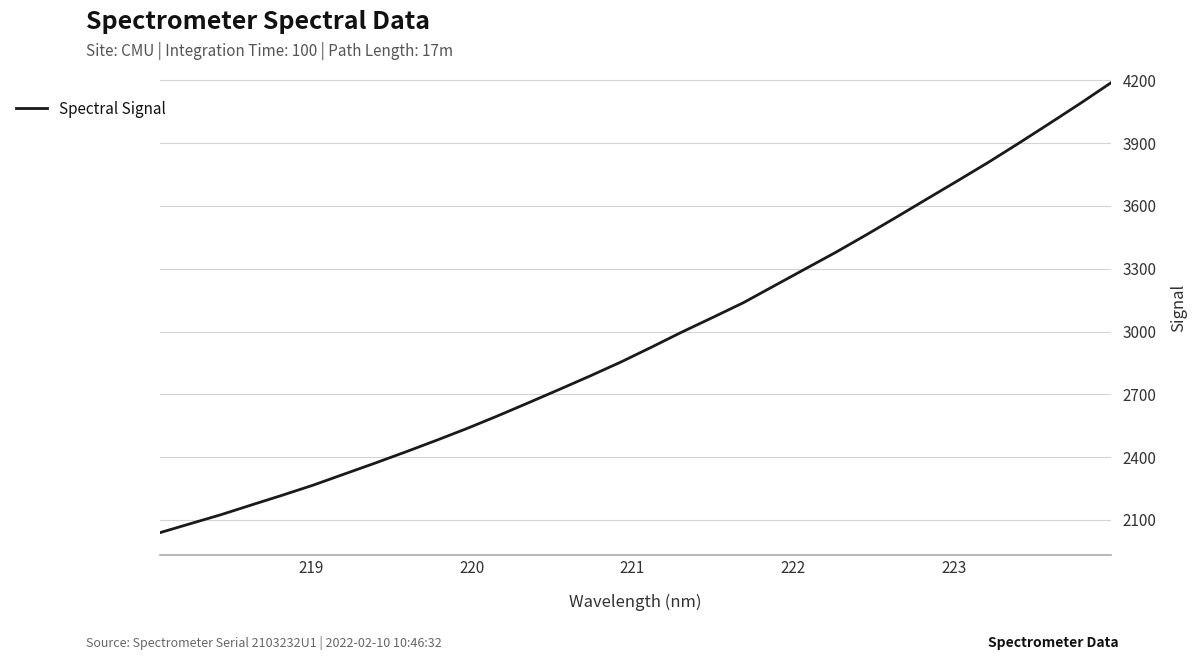

True or false: there are more than 2 points higher than both neighbors.

False